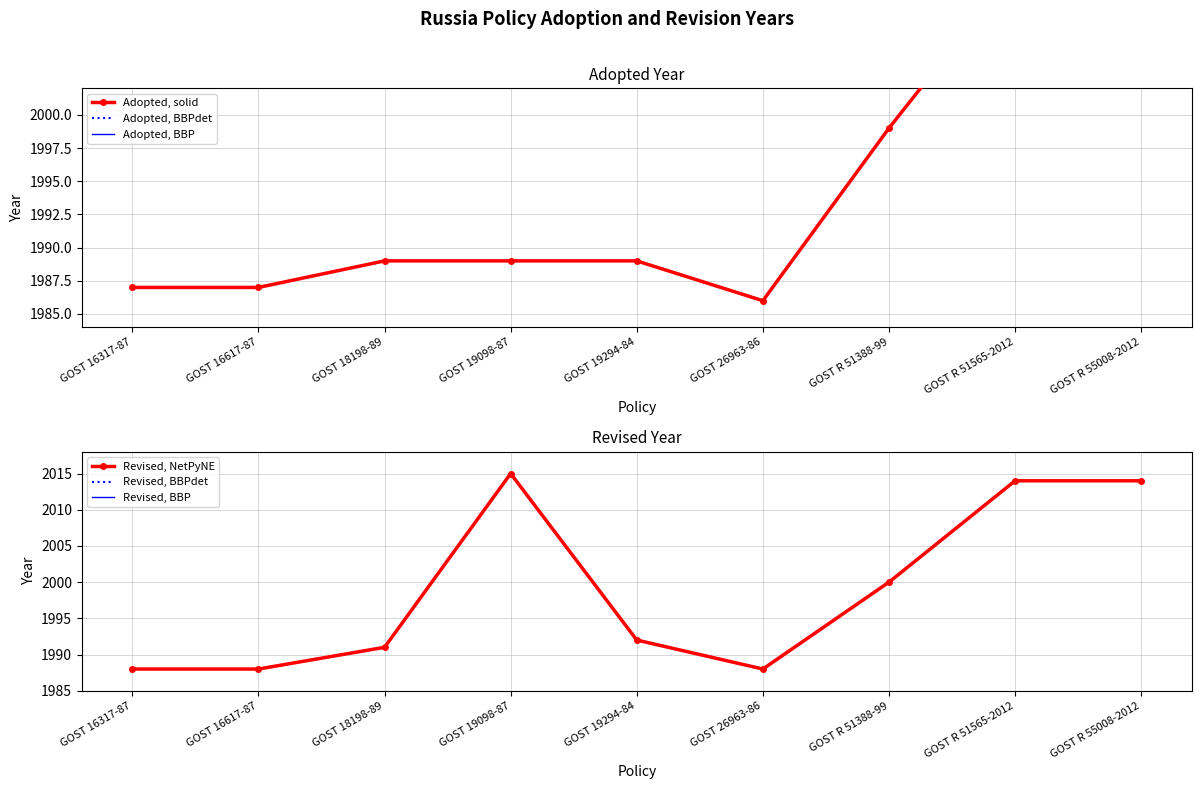

What are all the series names shown in the legend?

Adopted, solid, Adopted, BBPdet, Adopted, BBP, Revised, NetPyNE, Revised, BBPdet, Revised, BBP